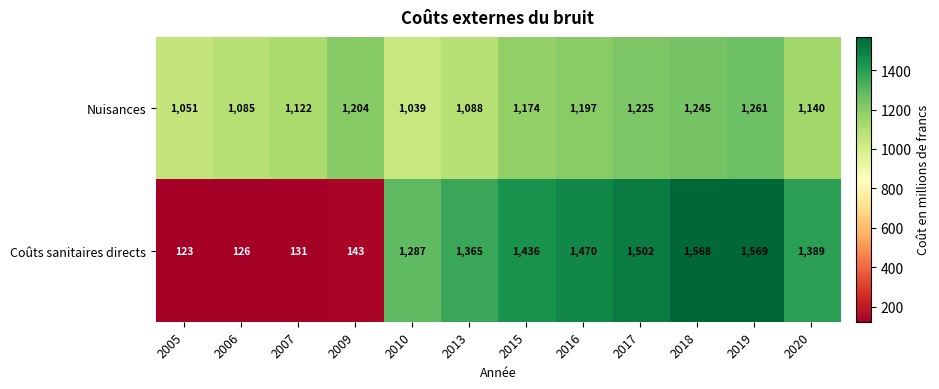

Which series changed the most between 2005 and 2006?

Nuisances